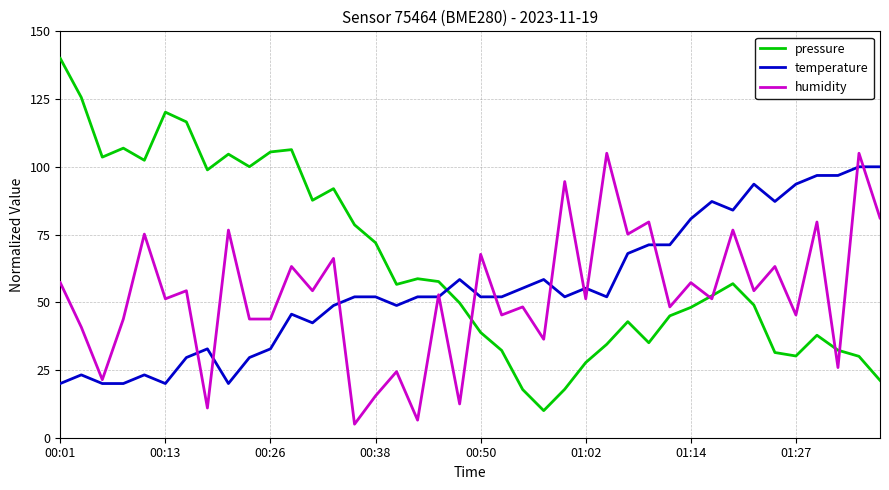

Which series has the largest total across all categories?

pressure